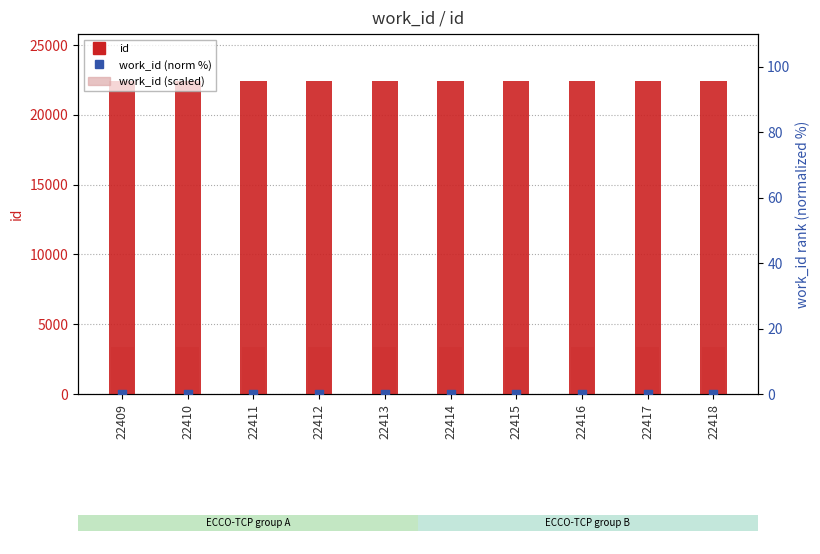

Which series reaches the minimum Y coordinate?

work_id (normalized)